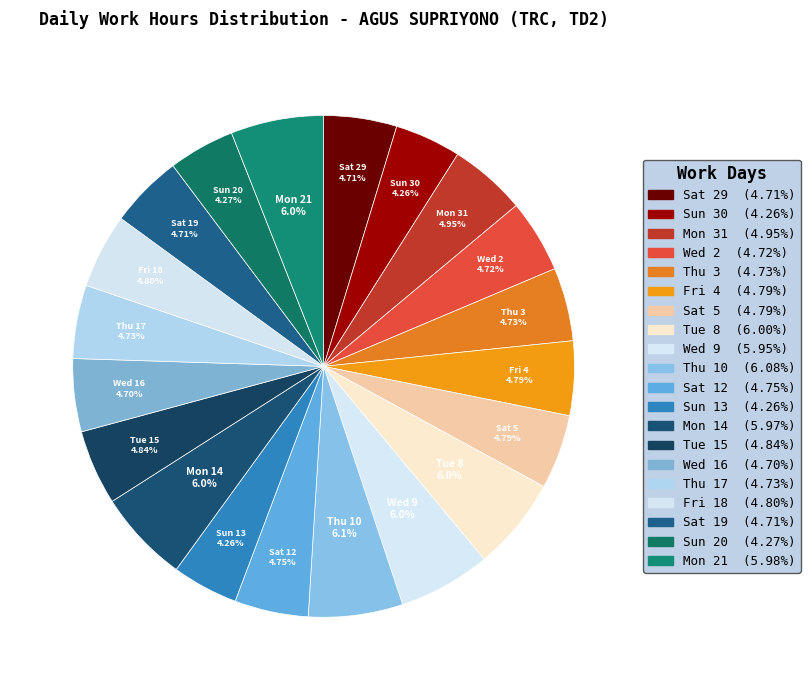

Count the number of slices in the pie.

20